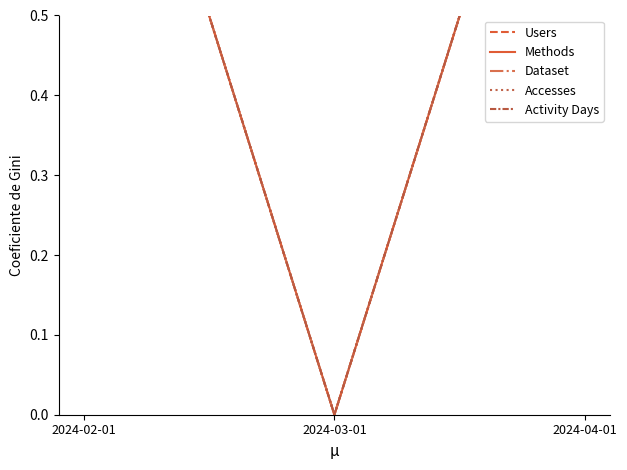

List the series in order of their peak value, lowest first.

Users, Methods, Dataset, Accesses, Activity Days